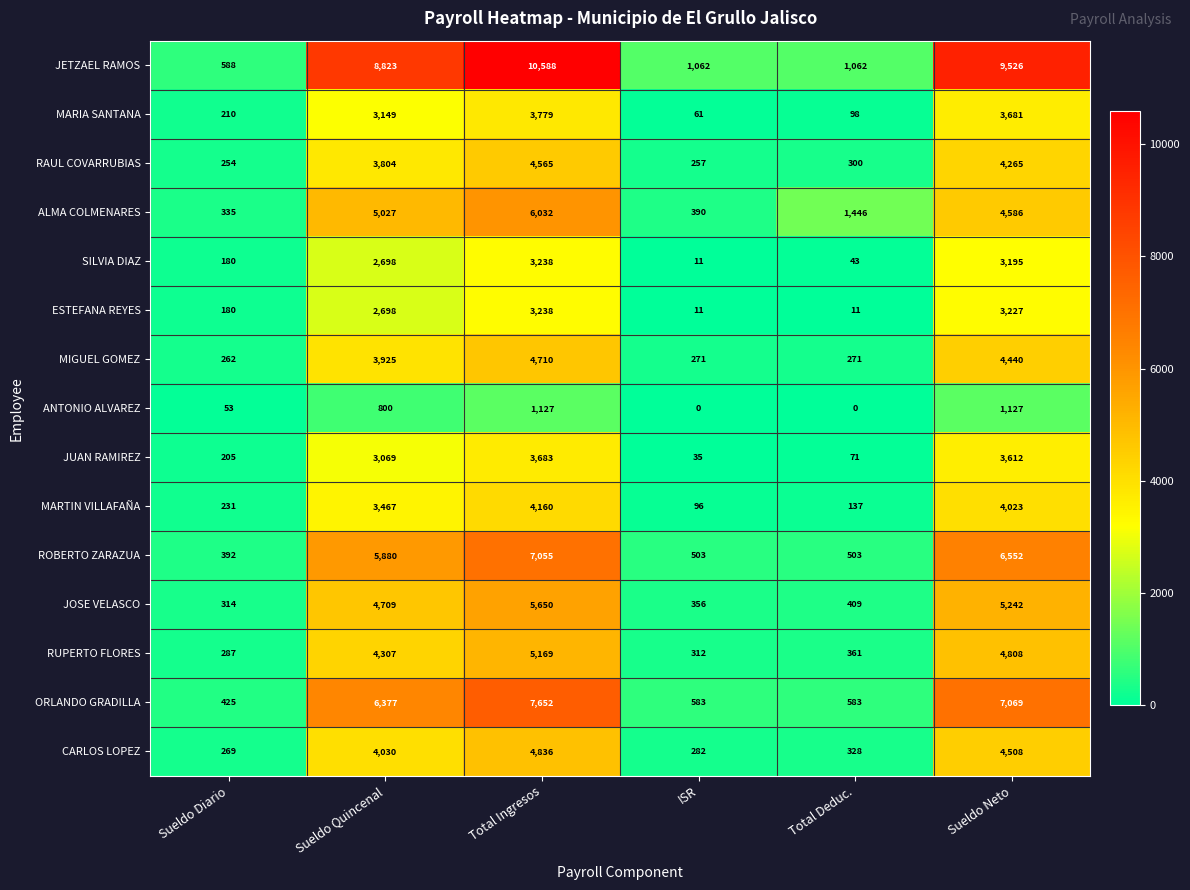

Is the value of ANTONIO ALVAREZ at ISR greater than the value of MIGUEL GOMEZ at Total Deduc.?

No